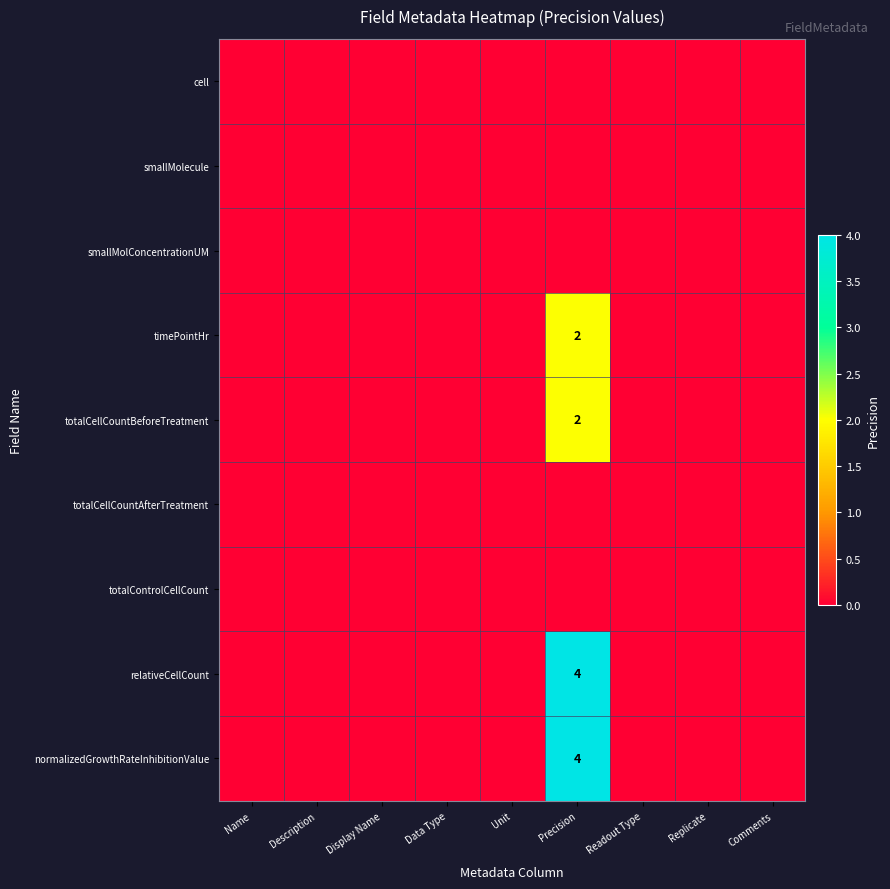

Which series changed the most between Data Type and Readout Type?

cell